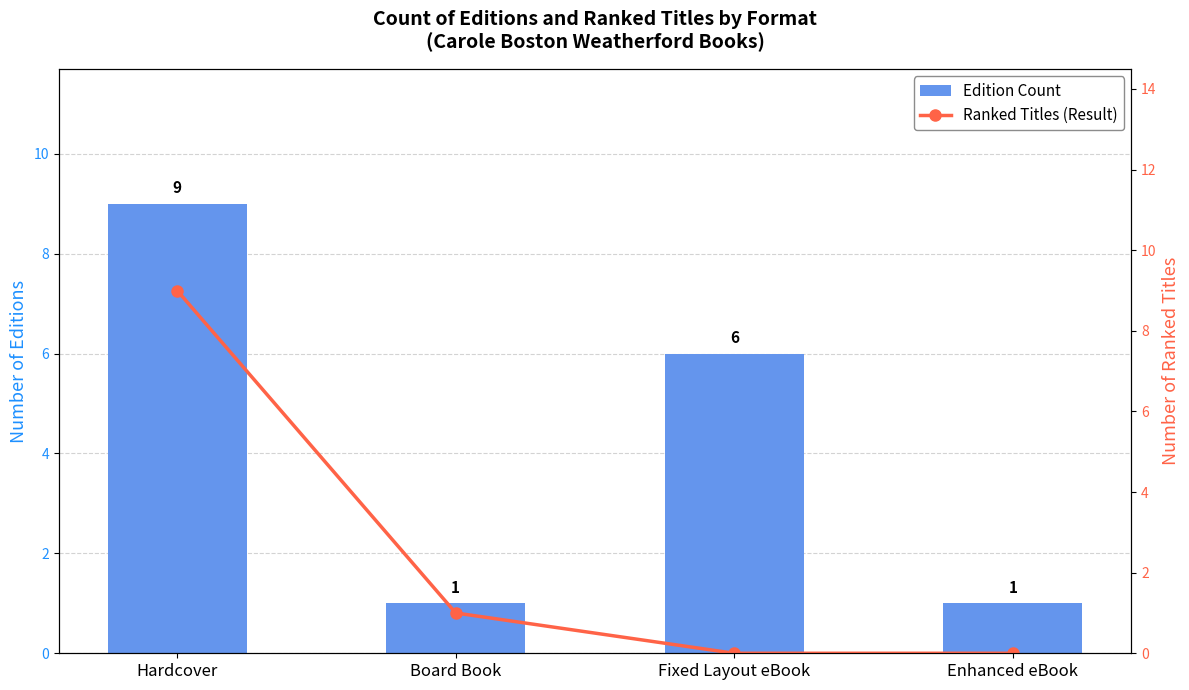

What is the difference between the Edition Count values at Enhanced eBook and Hardcover?

8